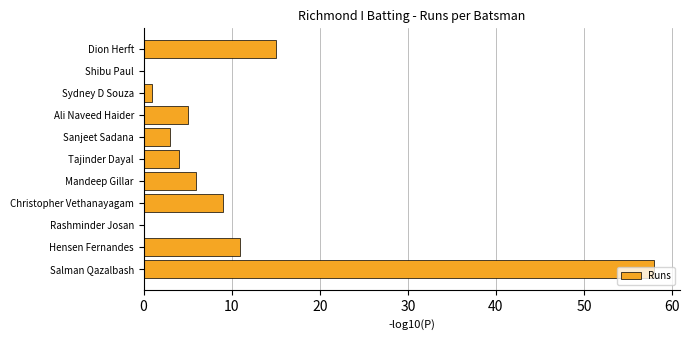

Count the number of categories in the chart.

11